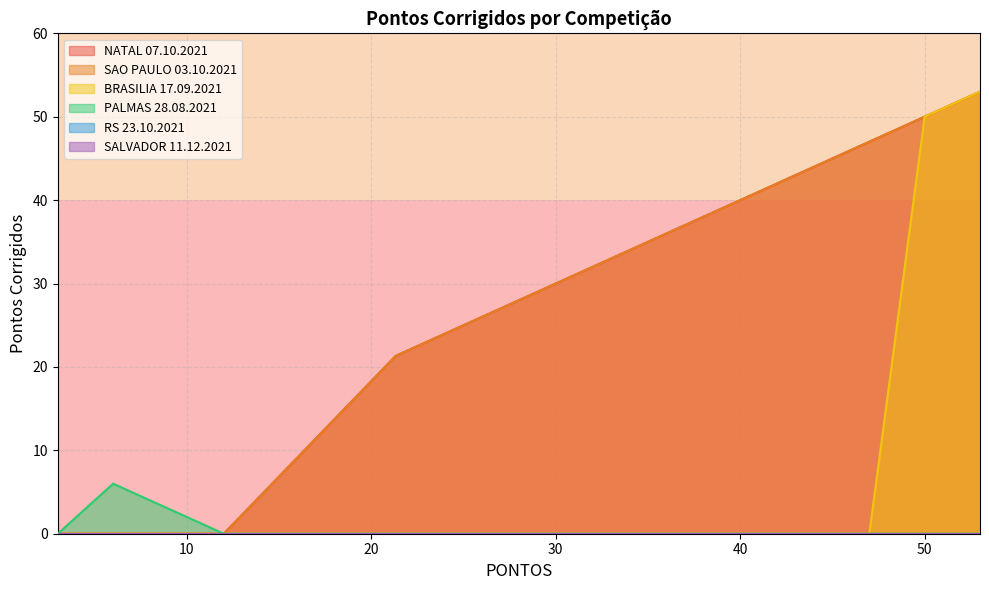

What is the approximate value of NATAL 07.10.2021 at 50, to the nearest 10?

40